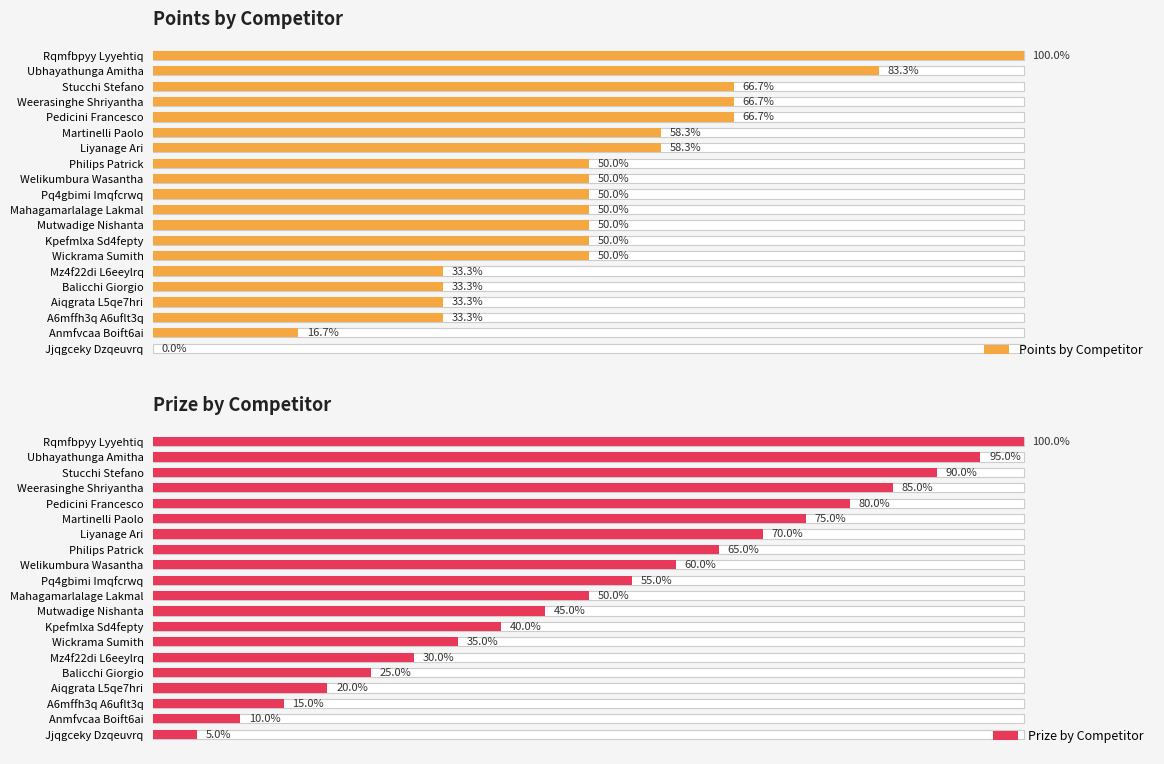

Which series has the largest total across all categories?

Prize by Competitor